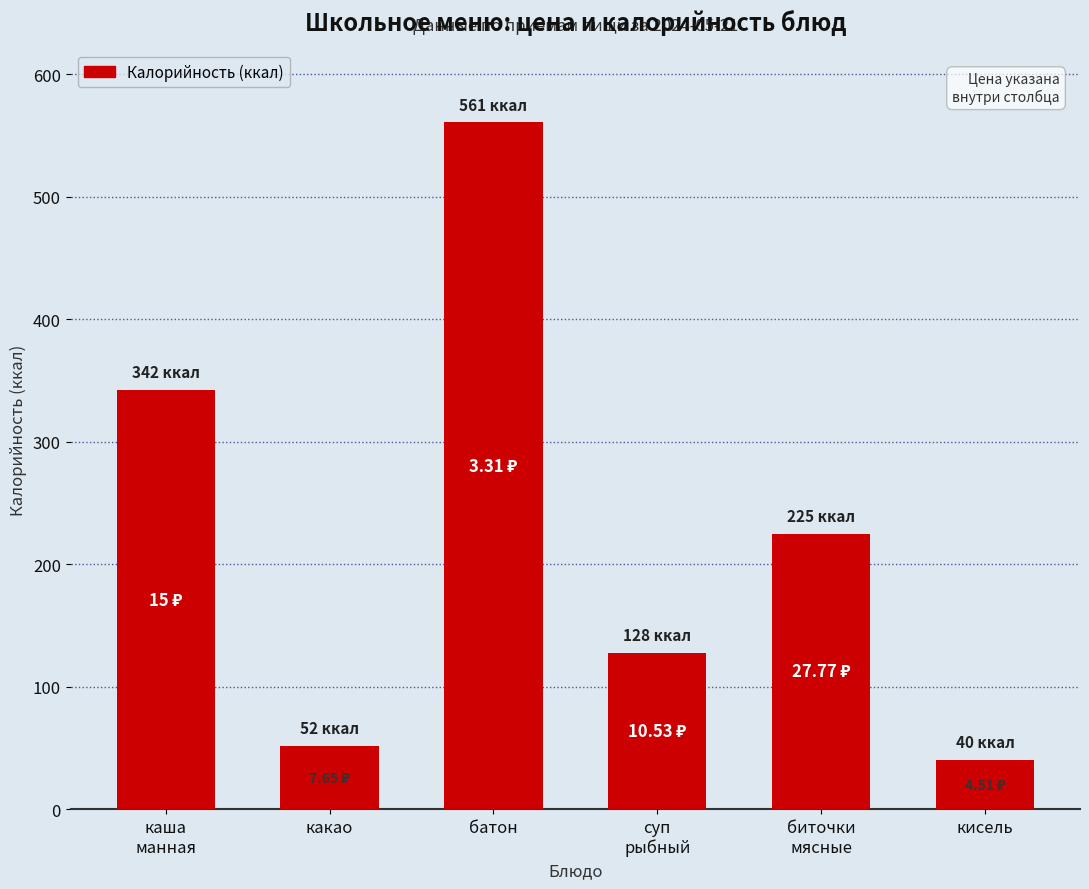

List the labels in order of value, smallest first.

кисель, какао, суп
рыбный, биточки
мясные, каша
манная, батон